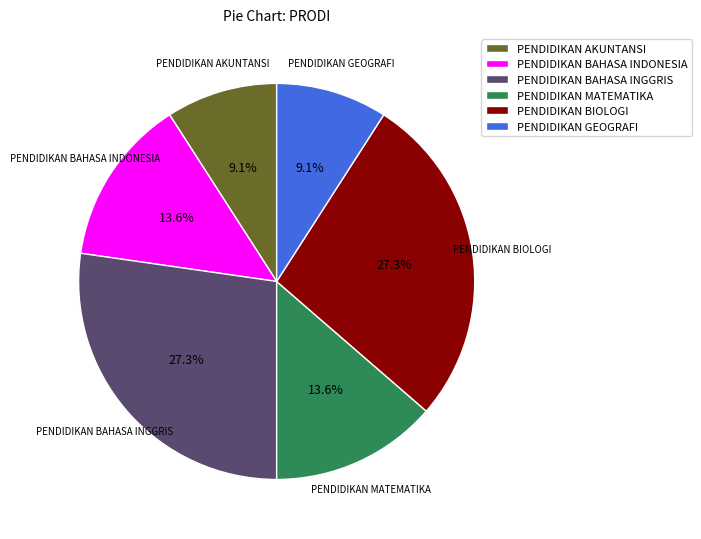

Does PENDIDIKAN AKUNTANSI represent more than half of the total?

No